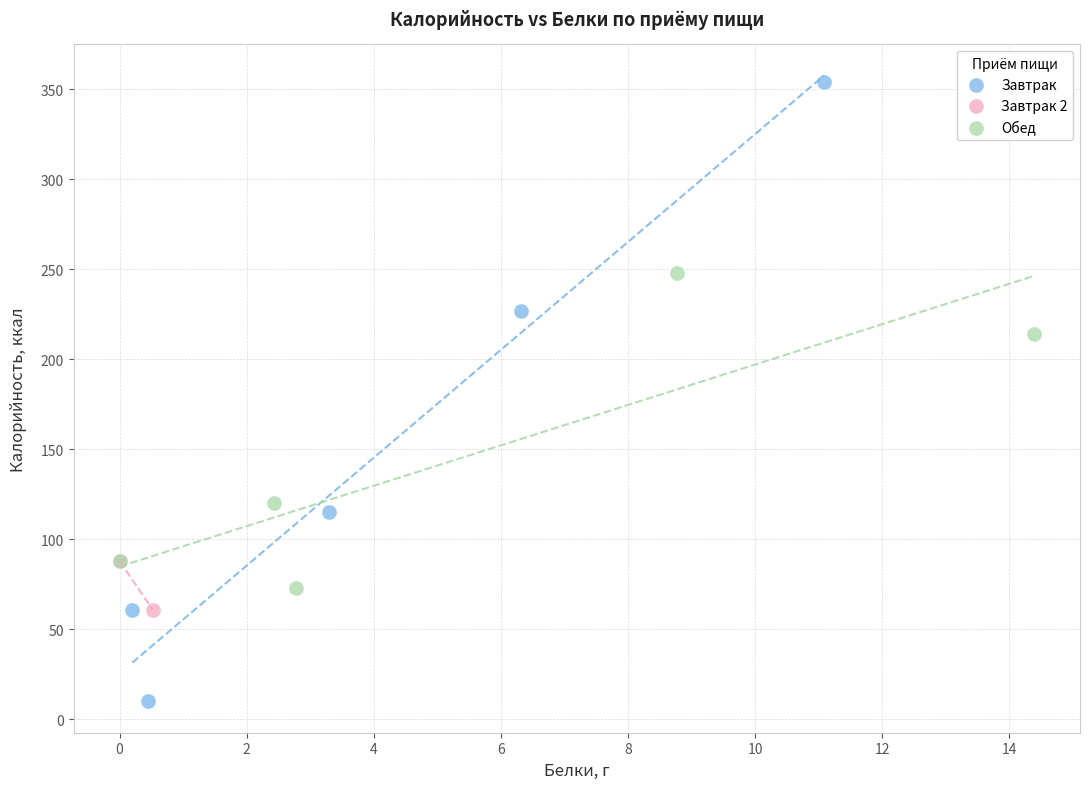

What are all the series names shown in the legend?

Завтрак, Завтрак 2, Обед